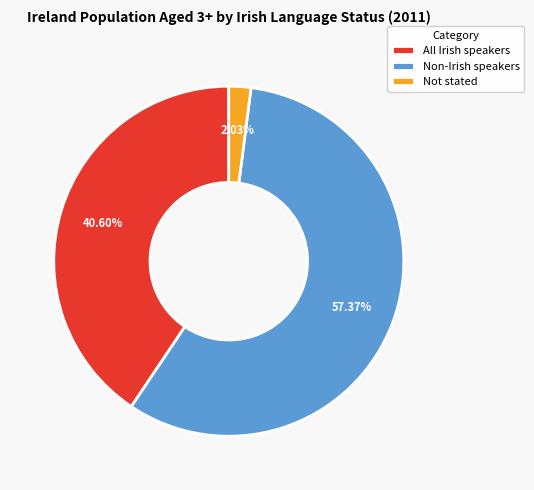

To the nearest percent, what is the difference between the largest and smallest slice percentages?

55%